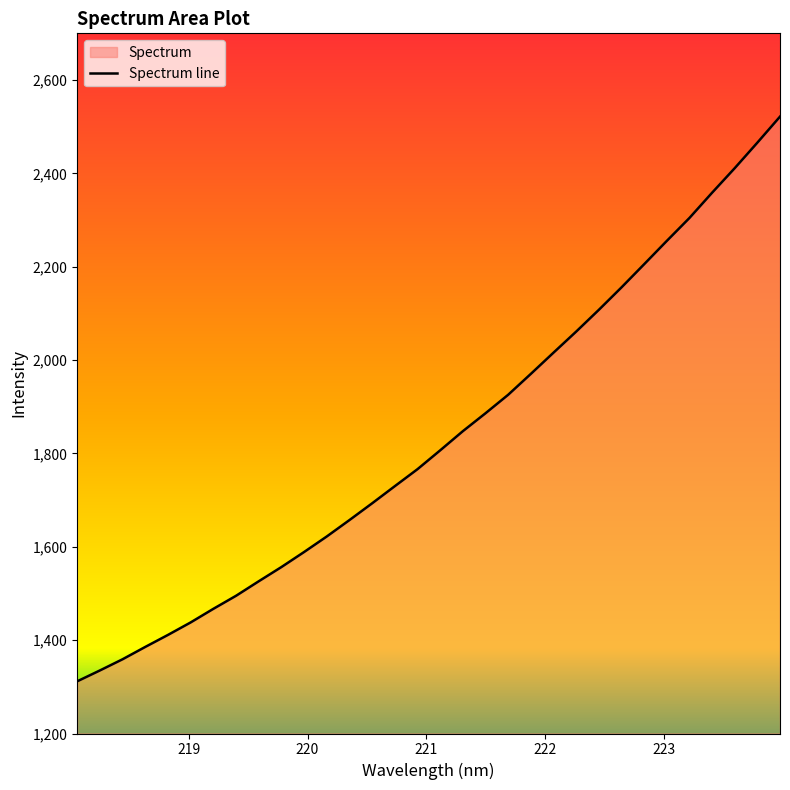

What is the label of the 13th point from the right?

221.6902